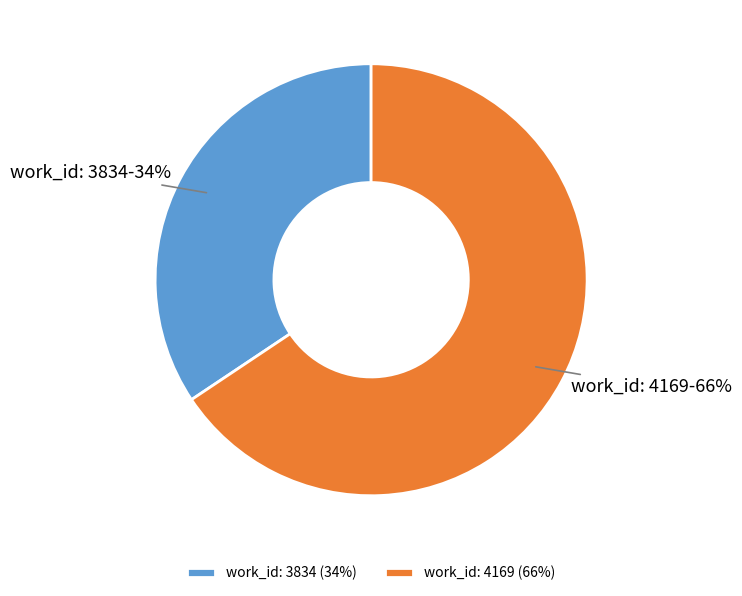

The work_id: 4169 slice represents 66% of the pie. True or false?

True